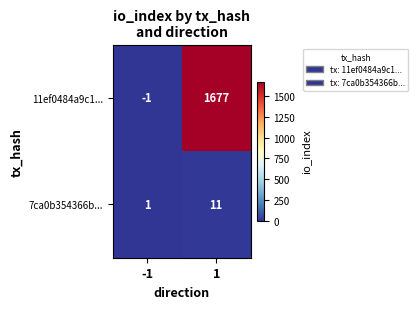

Which series has the largest total across all categories?

11ef0484a9c1...